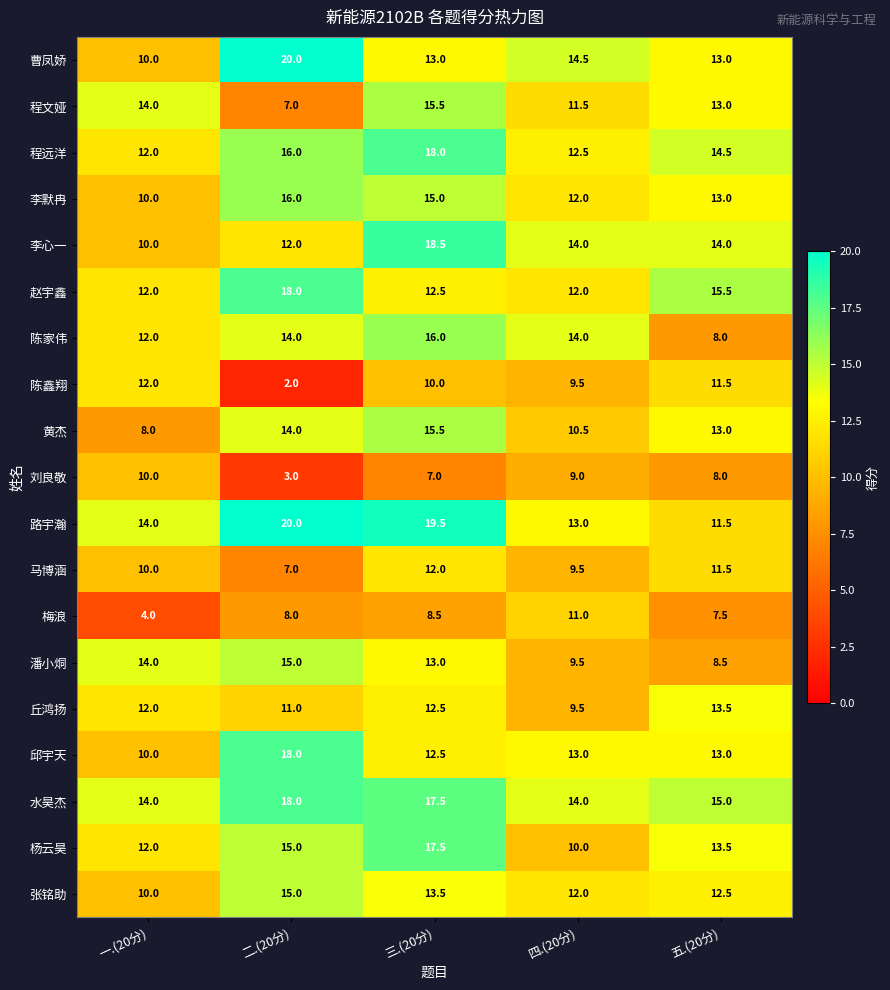

Between 二.(20分) and 三.(20分), which series saw the biggest shift?

程文娅